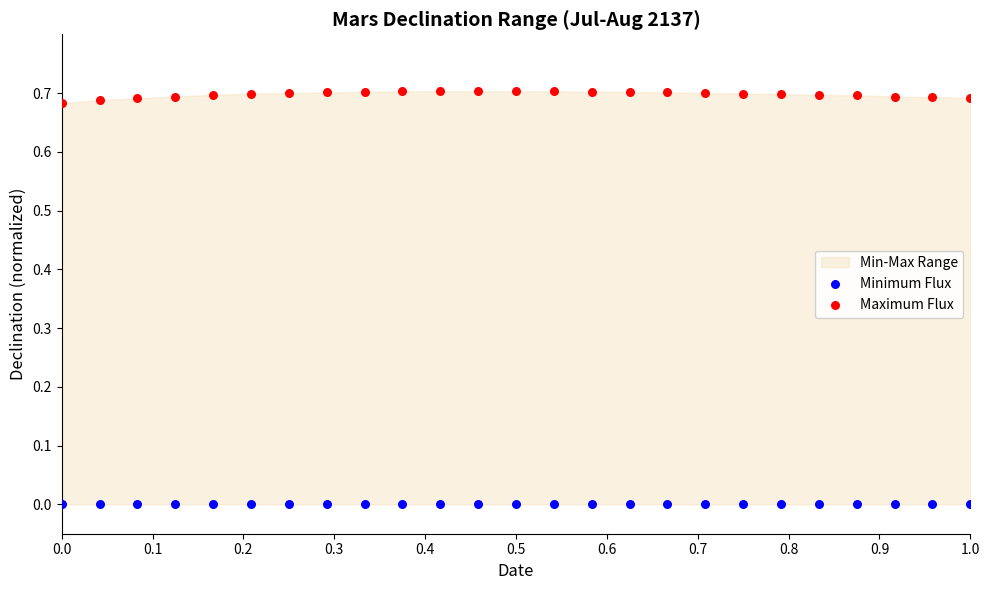

Which series reaches the minimum Y coordinate?

Minimum Flux